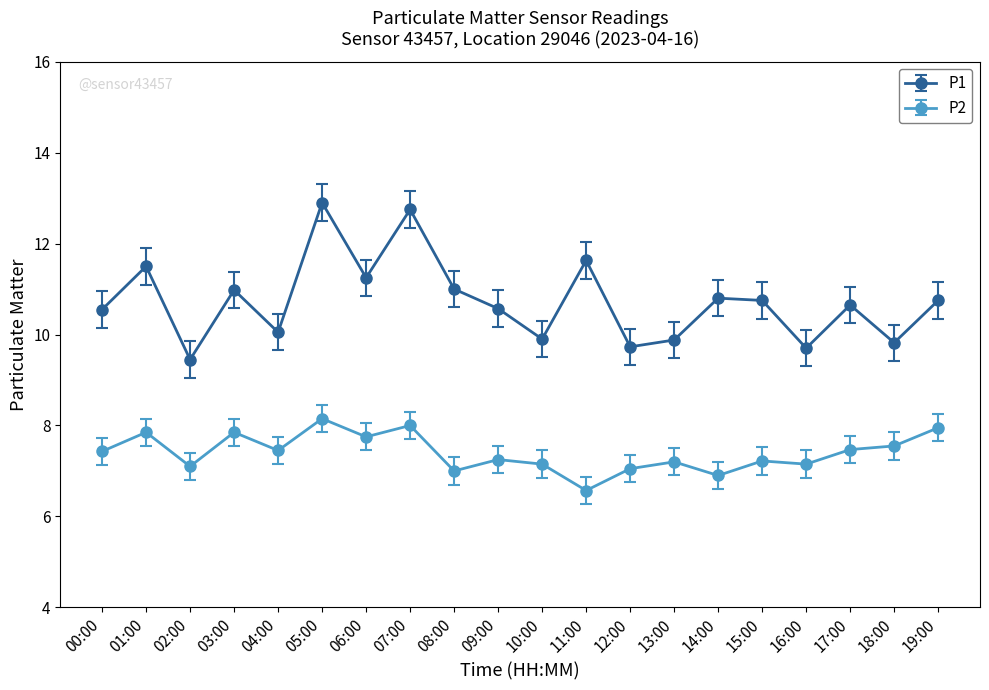

What is the label of the 6th point from the right?

14:00